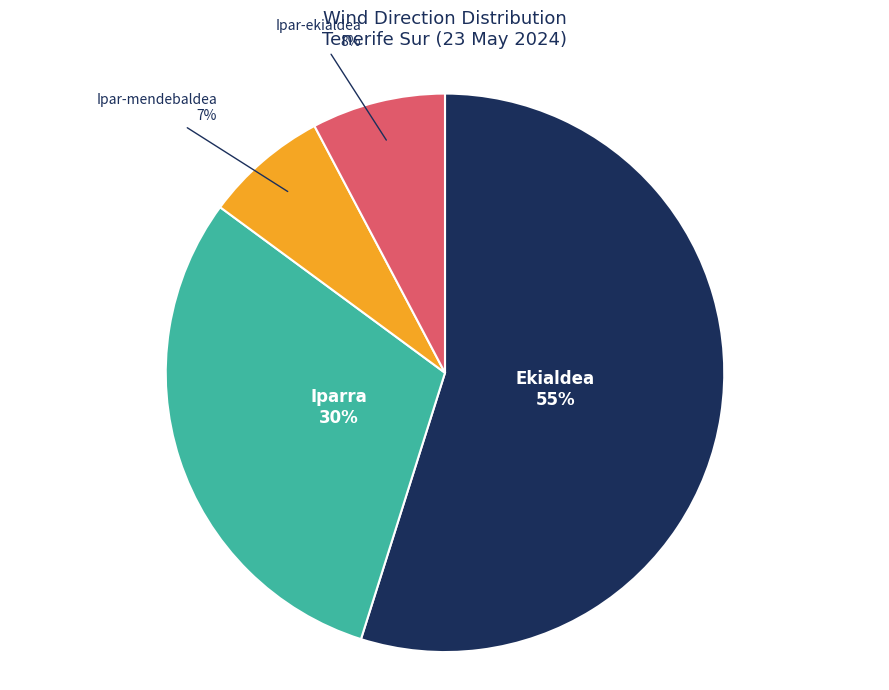

To the nearest percent, what is the difference between the Ipar-mendebaldea and Iparra slice percentages?

23%